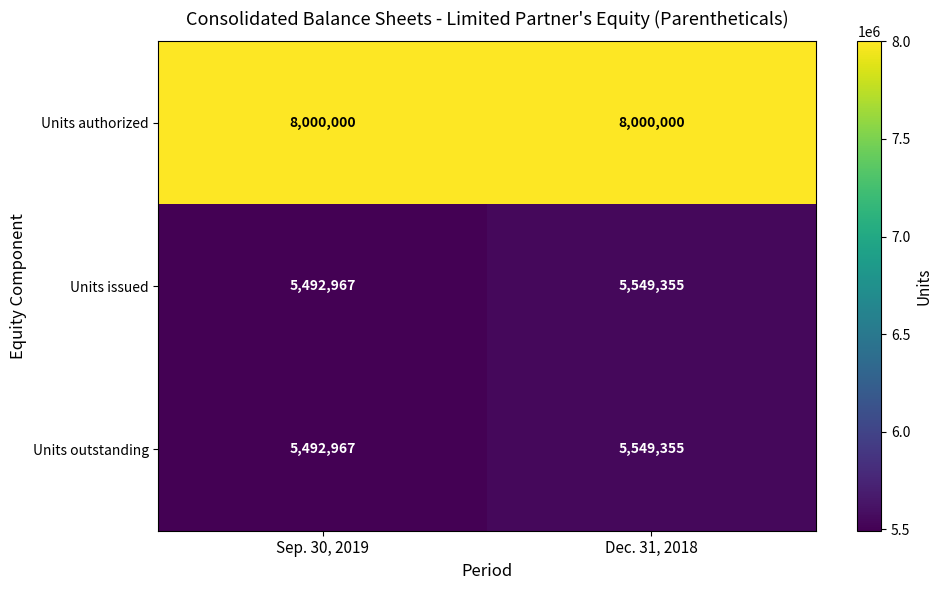

Reading left to right, list all the values displayed in this chart.

Units authorized: Sep. 30, 2019=8000000	Dec. 31, 2018=8000000
Units issued: Sep. 30, 2019=5492967	Dec. 31, 2018=5549355
Units outstanding: Sep. 30, 2019=5492967	Dec. 31, 2018=5549355